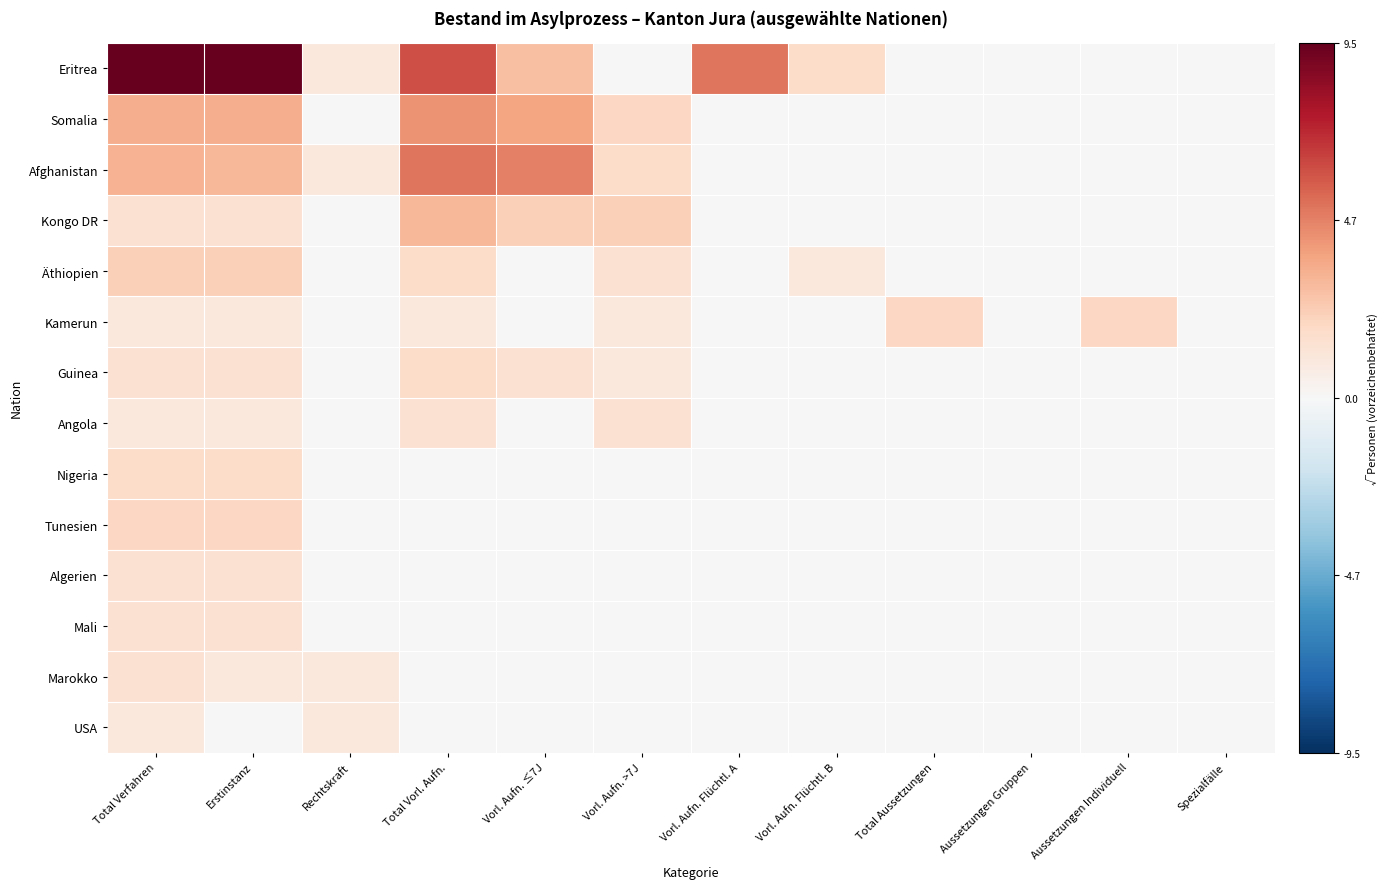

Which series has the widest spread of values?

Eritrea